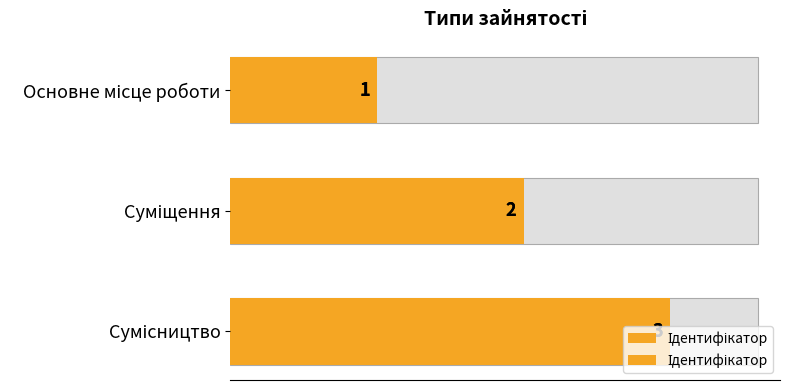

What is the greatest value displayed?

3